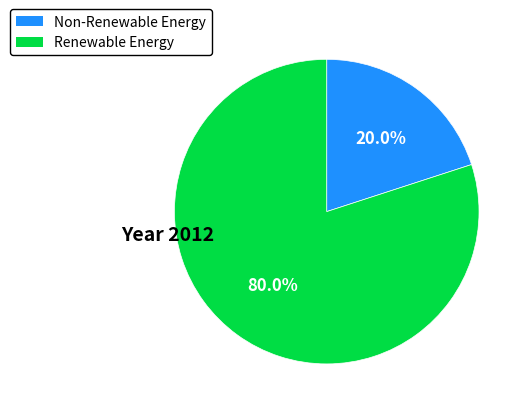

Is there any slice that represents more than half of the pie?

Yes